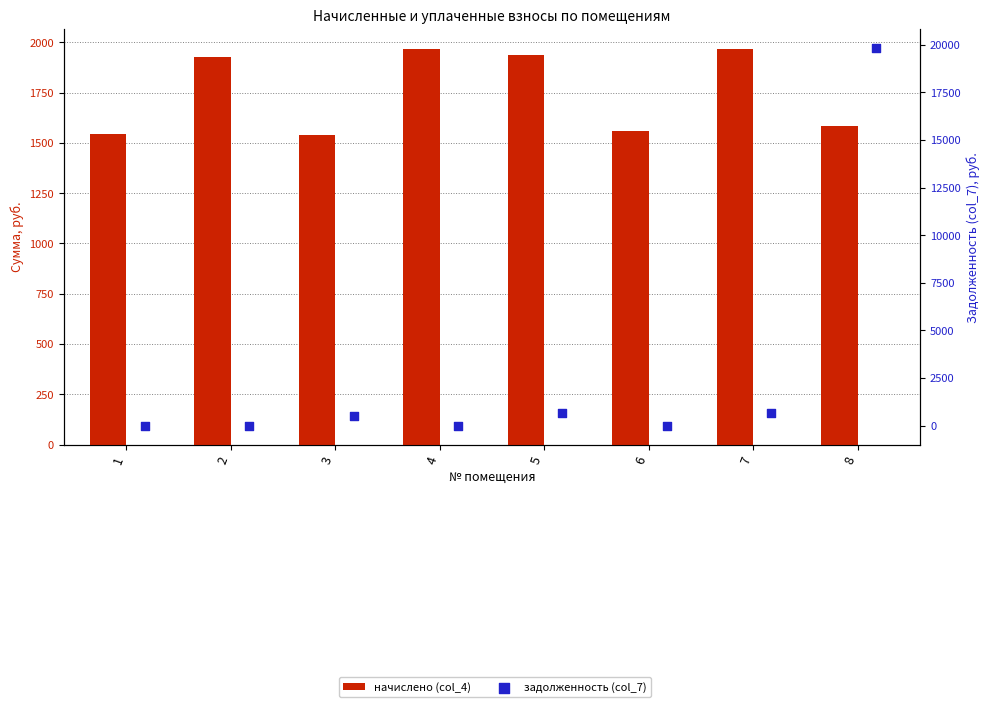

Which series has the largest total across all categories?

задолженность (col_7)